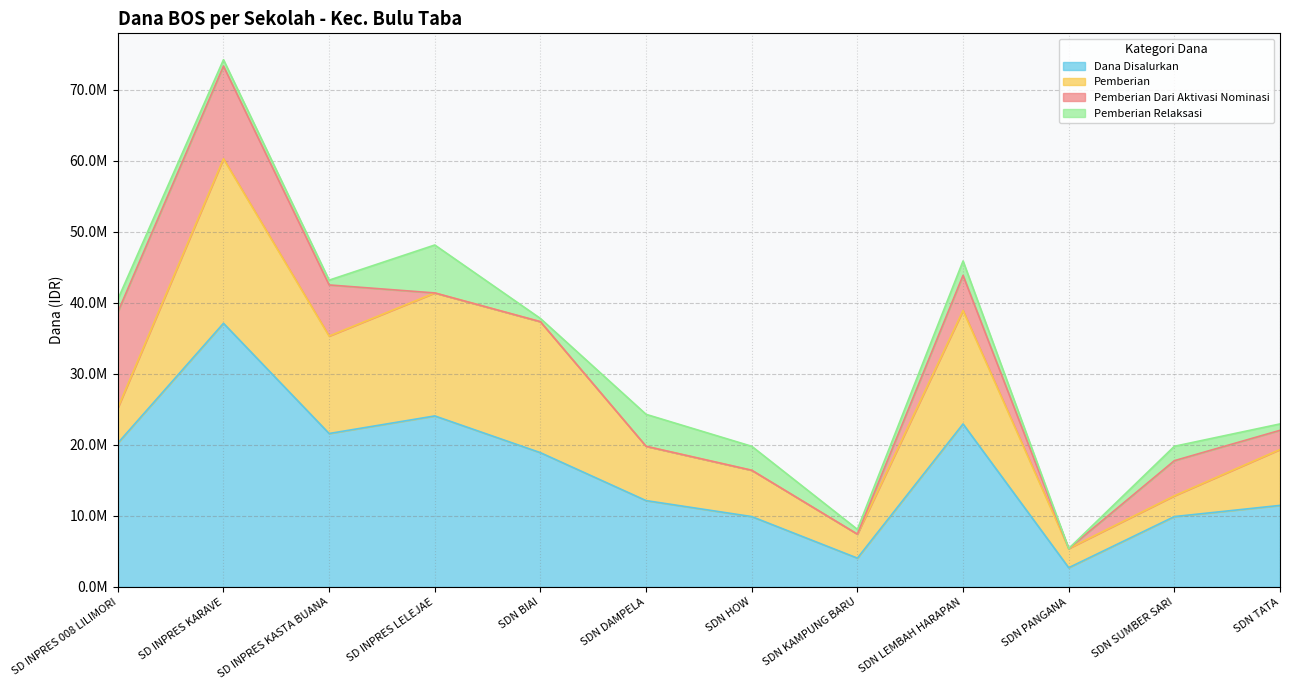

Between SD INPRES 008 LILIMORI and SD INPRES KASTA BUANA, which series saw the biggest shift?

Pemberian